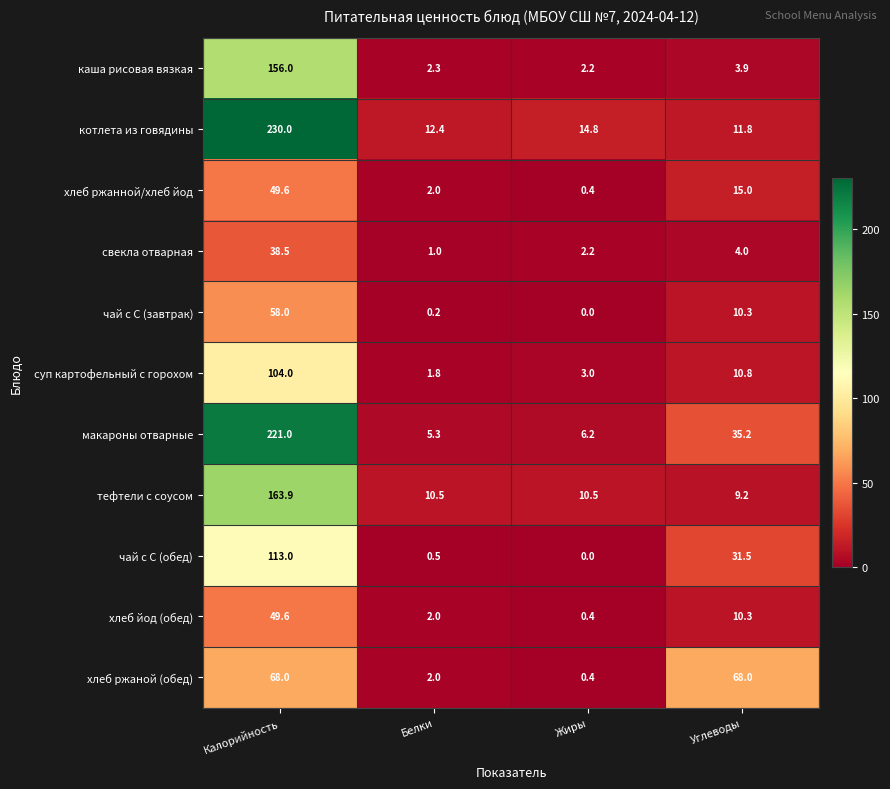

What is the difference between the highest and lowest values at Белки?

12.2